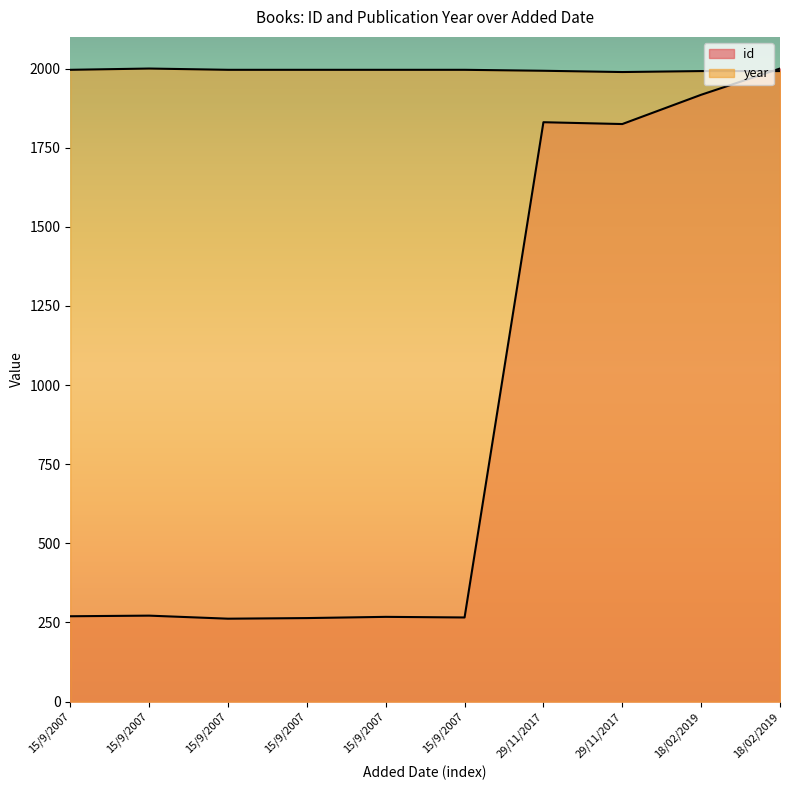

What is the label of the 1st point from the right?

18/02/2019